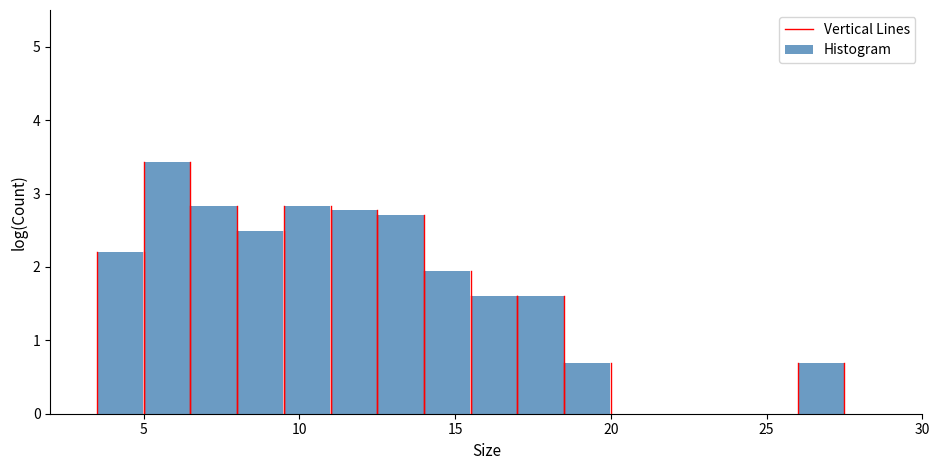

Around what value on the x-axis is the tallest bar? Give the approximate position of its centre, as read against the axis.

6.0